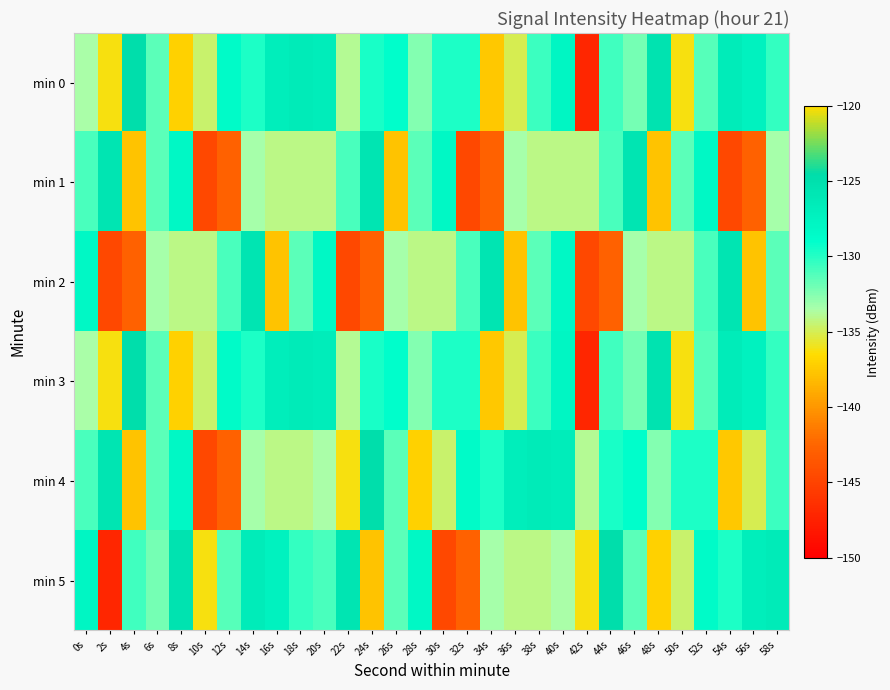

Reading right to left, list all the values displayed in this chart.

min 0: 58s=-130.3	56s=-127.3	54s=-126.7	52s=-131.4	50s=-136.2	48s=-125.4	46s=-132.1	44s=-130.7	42s=-147.2	40s=-127.9	38s=-130.6	36s=-135.1	34s=-137.6	32s=-129.7	30s=-129.7	28s=-132.5	26s=-129.0	24s=-129.7	22s=-133.9	20s=-126.7	18s=-126.6	16s=-126.9	14s=-129.8	12s=-128.6	10s=-134.5	8s=-137.1	6s=-131.5	4s=-124.8	2s=-136.2	0s=-133.6
min 1: 58s=-133.4	56s=-142.8	54s=-144.7	52s=-128.1	50s=-131.4	48s=-137.8	46s=-125.7	44s=-131.0	42s=-134.1	40s=-134.1	38s=-134.1	36s=-133.4	34s=-142.8	32s=-144.7	30s=-128.1	28s=-131.4	26s=-137.8	24s=-125.7	22s=-131.0	20s=-134.1	18s=-134.1	16s=-134.1	14s=-133.4	12s=-142.8	10s=-144.7	8s=-128.1	6s=-131.4	4s=-137.8	2s=-125.7	0s=-131.0
min 2: 58s=-131.4	56s=-137.8	54s=-125.7	52s=-131.0	50s=-134.1	48s=-134.1	46s=-133.4	44s=-142.8	42s=-144.7	40s=-128.1	38s=-131.4	36s=-137.8	34s=-125.7	32s=-131.0	30s=-134.1	28s=-134.1	26s=-133.4	24s=-142.8	22s=-144.7	20s=-128.1	18s=-131.4	16s=-137.8	14s=-125.7	12s=-131.0	10s=-134.1	8s=-134.1	6s=-133.4	4s=-142.8	2s=-144.7	0s=-128.1
min 3: 58s=-130.3	56s=-127.3	54s=-126.7	52s=-131.4	50s=-136.2	48s=-125.4	46s=-132.1	44s=-130.7	42s=-147.2	40s=-127.9	38s=-130.6	36s=-135.1	34s=-137.6	32s=-129.7	30s=-129.7	28s=-132.5	26s=-129.0	24s=-129.7	22s=-133.9	20s=-126.7	18s=-126.6	16s=-126.9	14s=-129.8	12s=-128.6	10s=-134.5	8s=-137.1	6s=-131.5	4s=-124.8	2s=-136.2	0s=-133.6
min 4: 58s=-130.6	56s=-135.1	54s=-137.6	52s=-129.7	50s=-129.7	48s=-132.5	46s=-129.0	44s=-129.7	42s=-133.9	40s=-126.7	38s=-126.6	36s=-126.9	34s=-129.8	32s=-128.6	30s=-134.5	28s=-137.1	26s=-131.5	24s=-124.8	22s=-136.2	20s=-133.6	18s=-134.1	16s=-134.1	14s=-133.4	12s=-142.8	10s=-144.7	8s=-128.1	6s=-131.4	4s=-137.8	2s=-125.7	0s=-131.0
min 5: 58s=-126.6	56s=-126.9	54s=-129.8	52s=-128.6	50s=-134.5	48s=-137.1	46s=-131.5	44s=-124.8	42s=-136.2	40s=-133.6	38s=-134.1	36s=-134.1	34s=-133.4	32s=-142.8	30s=-144.7	28s=-128.1	26s=-131.4	24s=-137.8	22s=-125.7	20s=-131.0	18s=-130.3	16s=-127.3	14s=-126.7	12s=-131.4	10s=-136.2	8s=-125.4	6s=-132.1	4s=-130.7	2s=-147.2	0s=-127.9